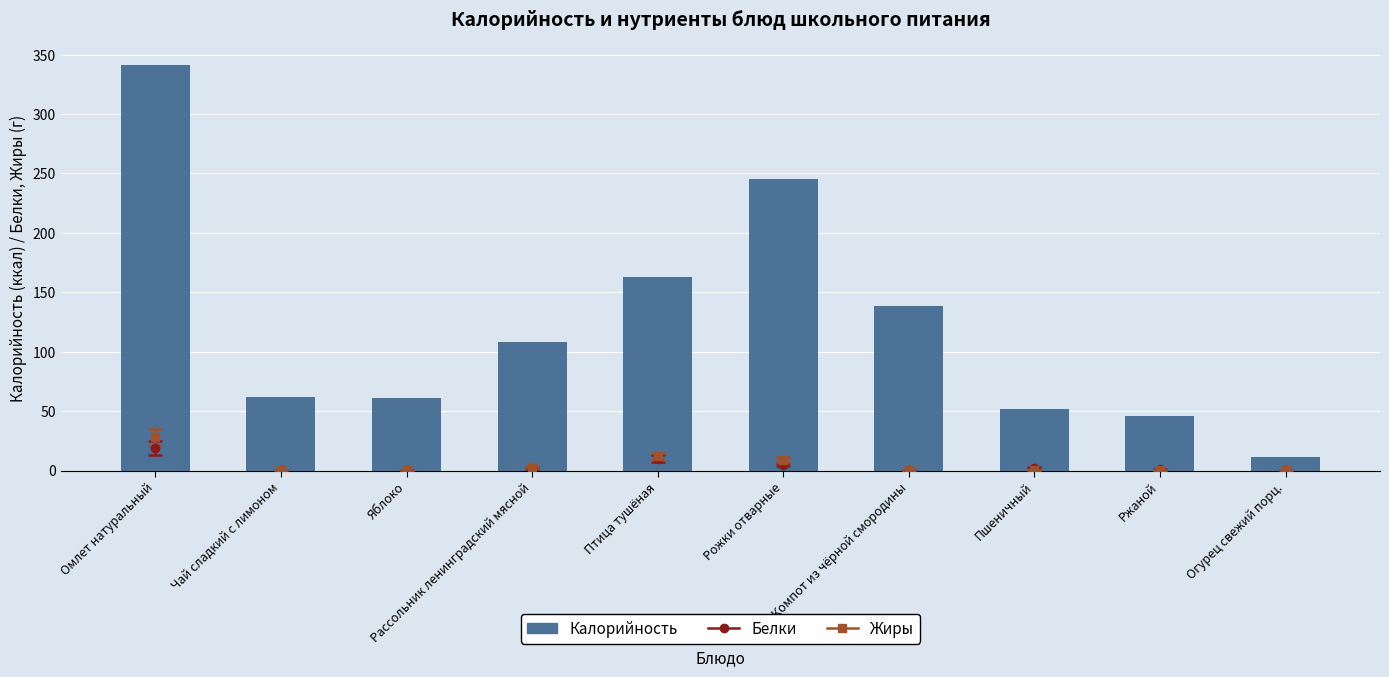

Reading right to left, what are all the values shown in this chart?

11	46	52	138	245	163	108	61	62	341